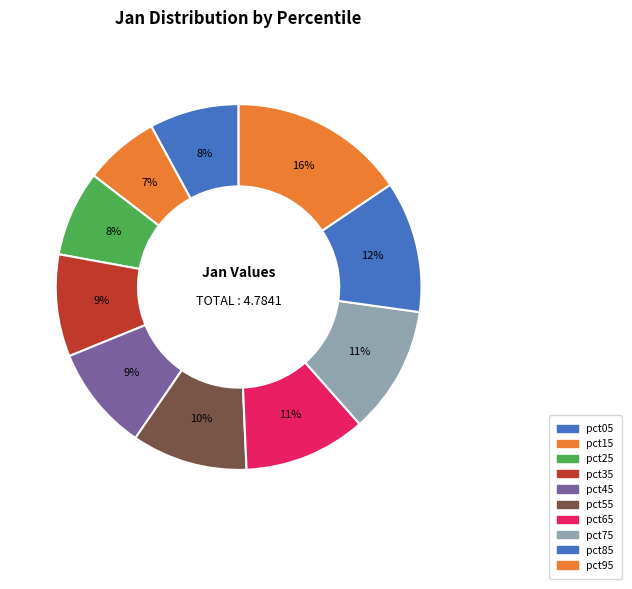

Count the number of slices in the pie.

10